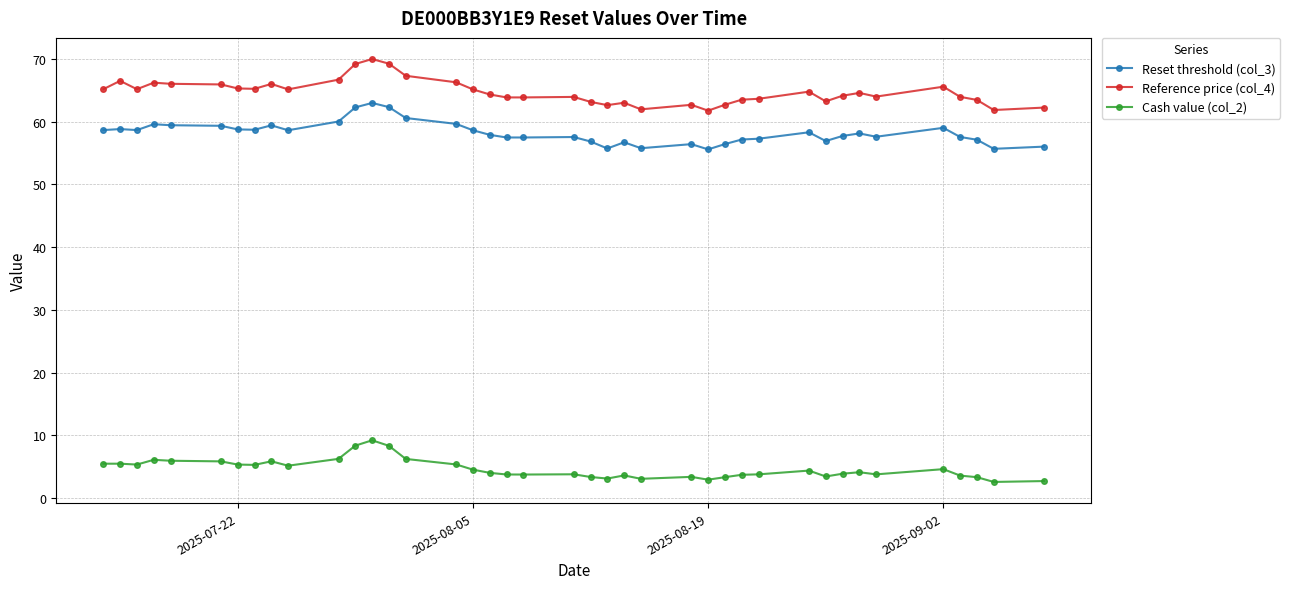

List the series in order of their peak value, lowest first.

Cash value (col_2), Reset threshold (col_3), Reference price (col_4)